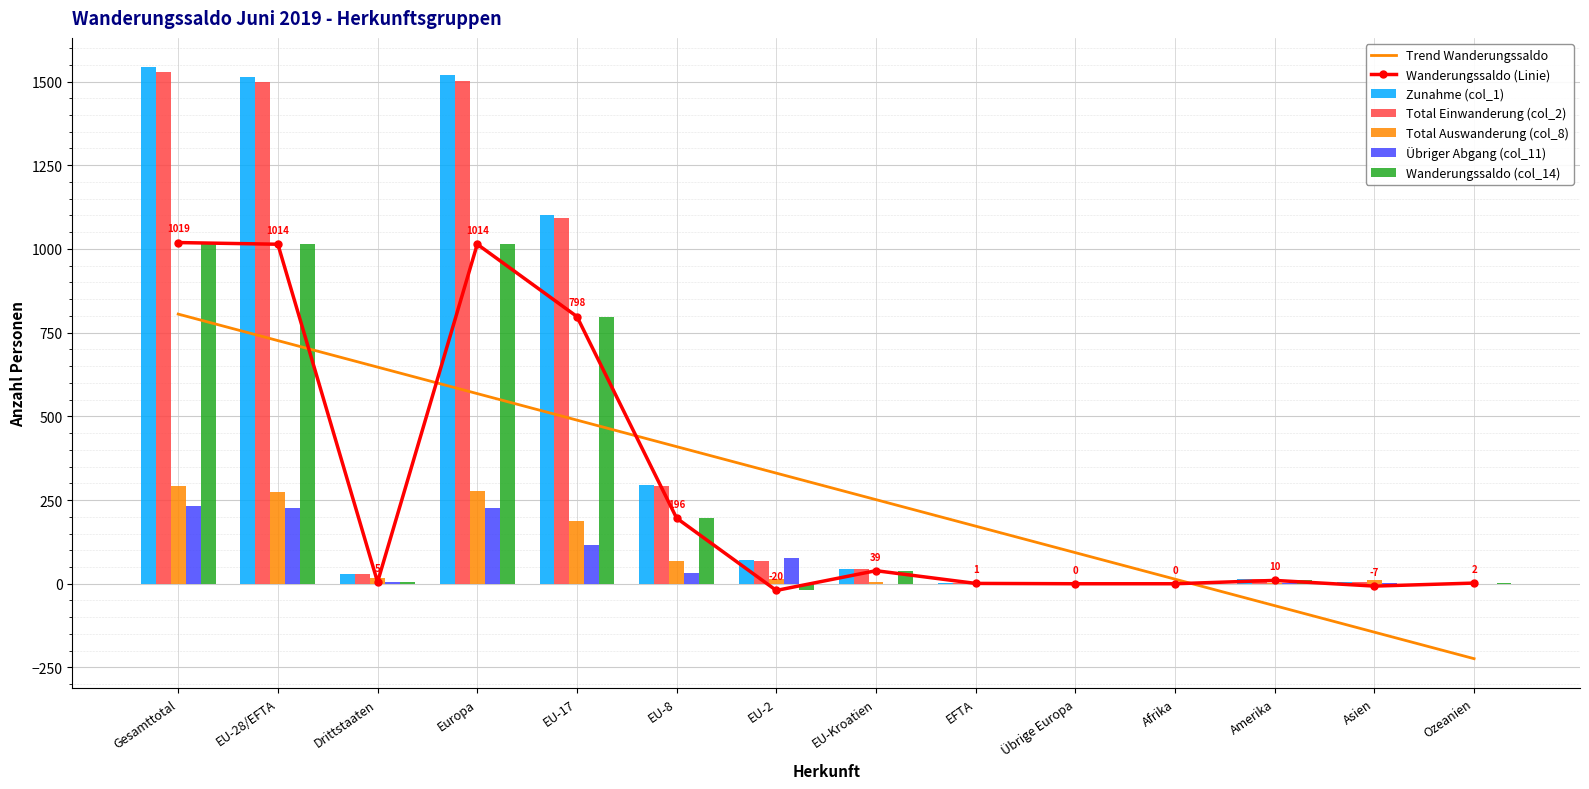

How many bars are there in each group?

5